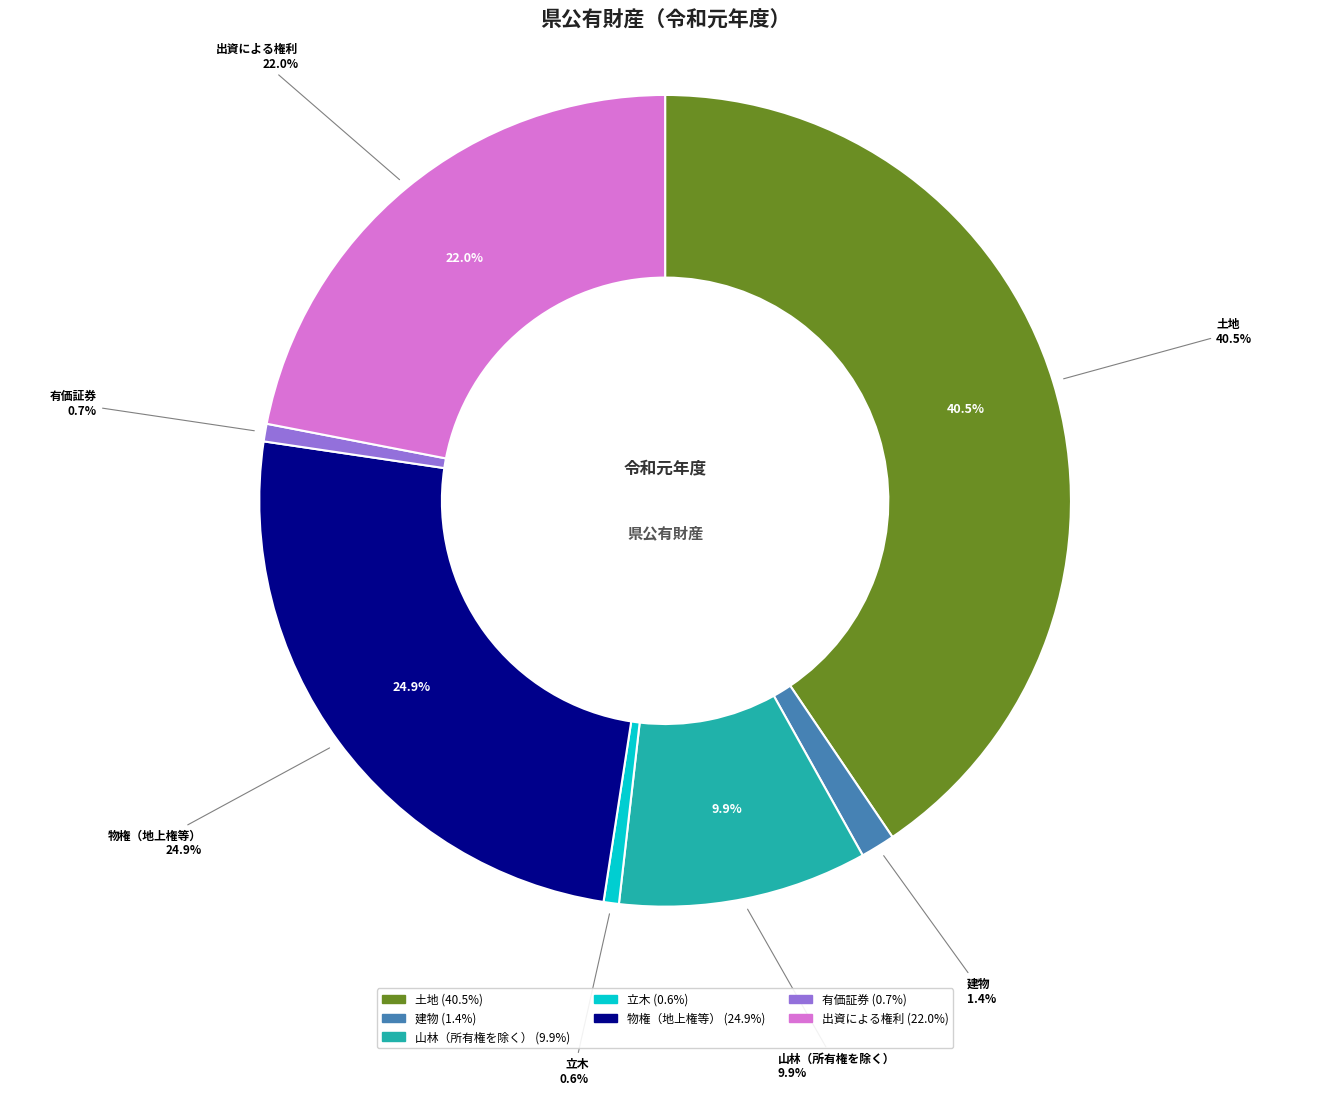

Which has a higher value, 有価証券 or 土地?

土地